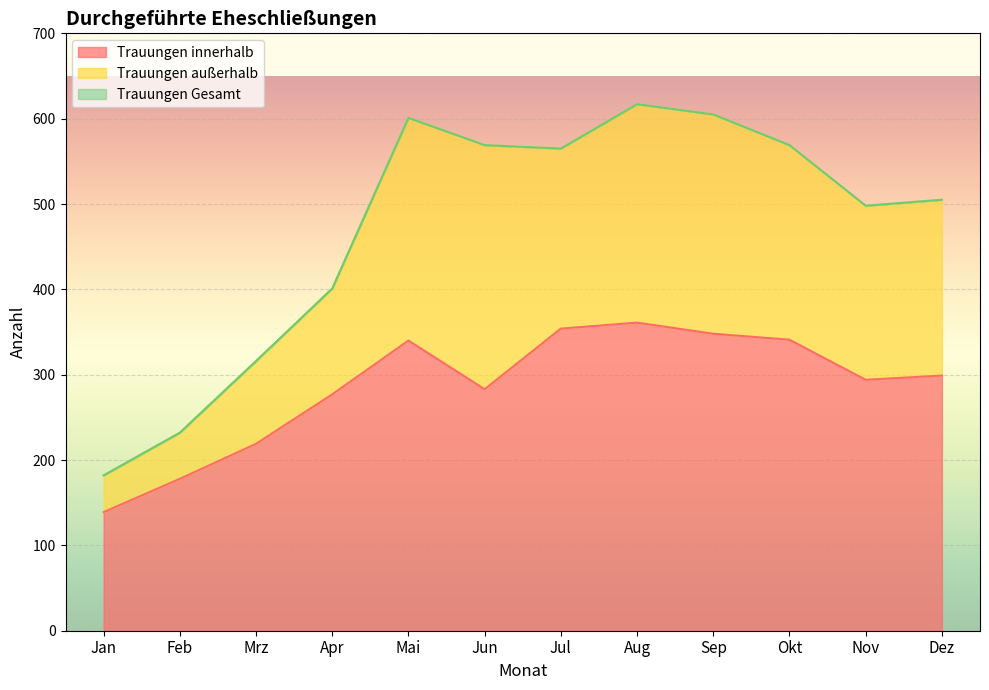

At which category is the sum across all series the highest?

Aug